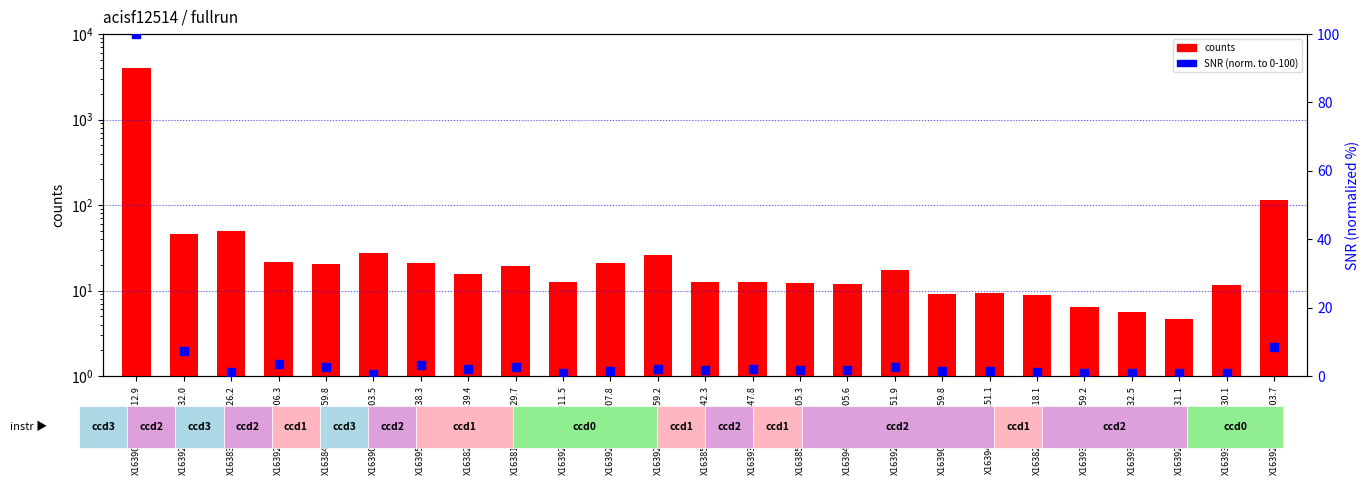

Which series contains the lowest Y value?

SNR (normalized 0-100)